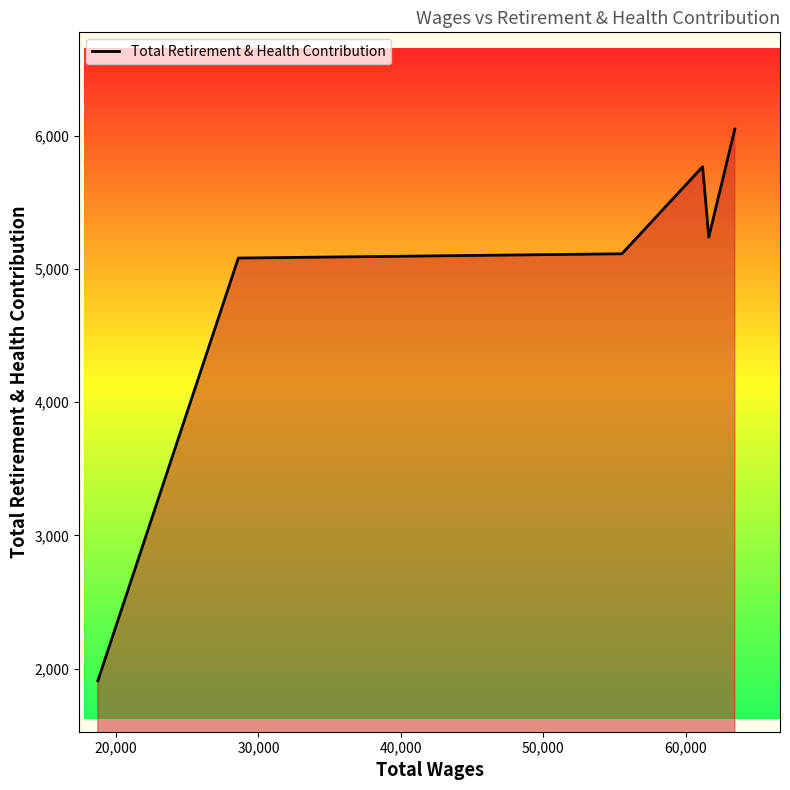

What is the difference between the second highest and second lowest values?

685